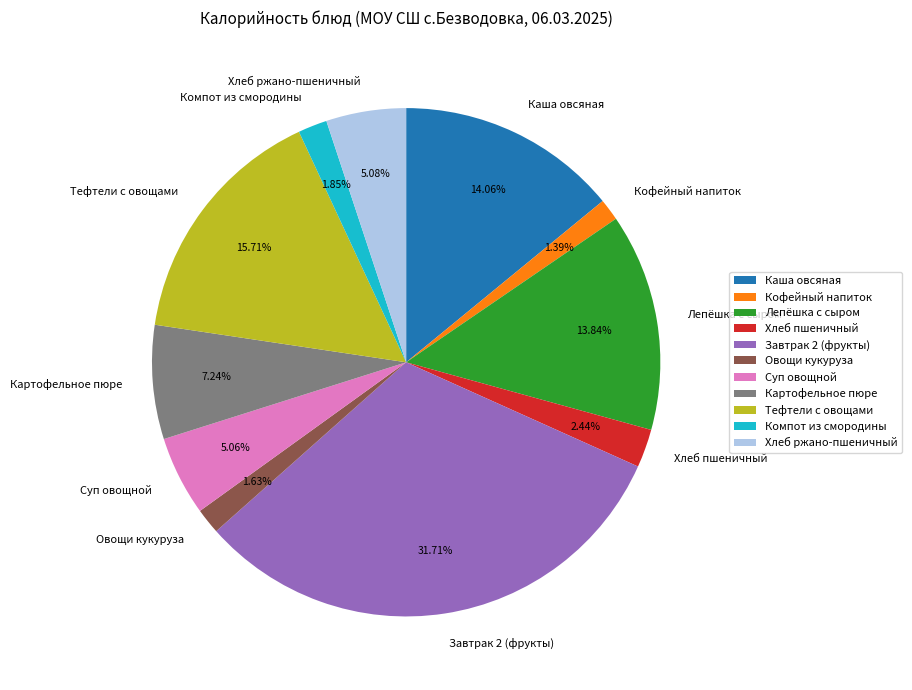

What portion of the pie excludes Кофейный напиток?

98.6%